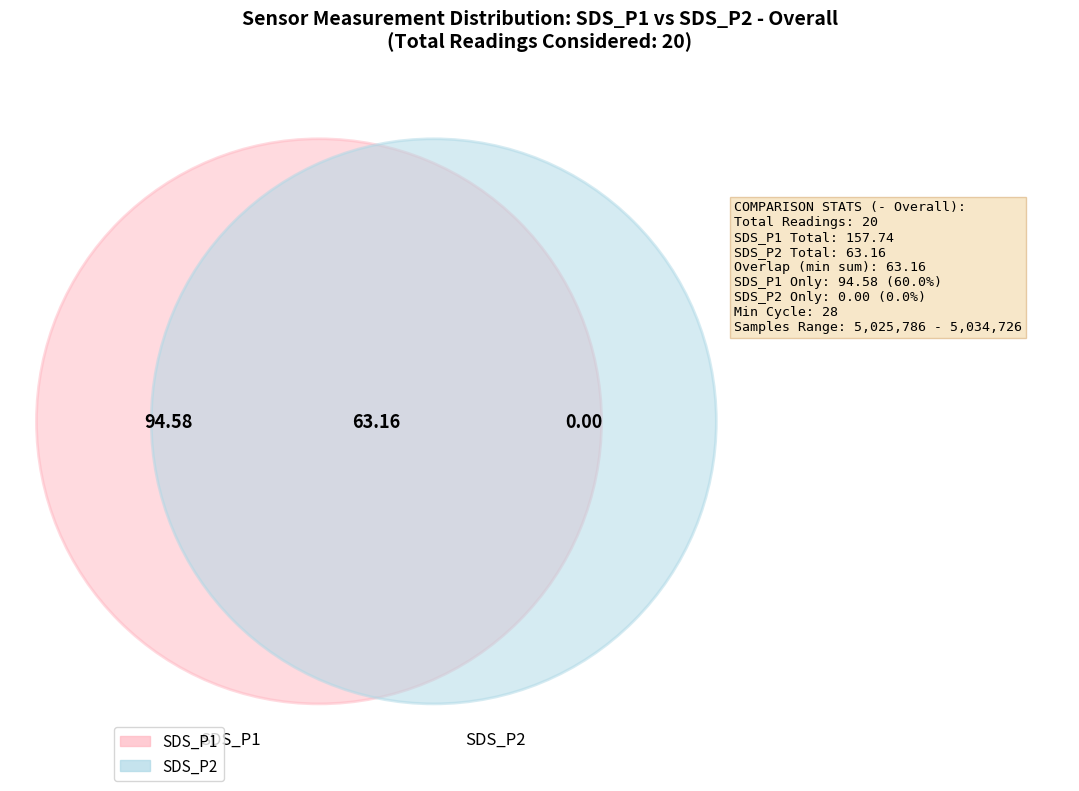

At 3, list the series in order from largest to smallest.

SDS_P1, SDS_P2